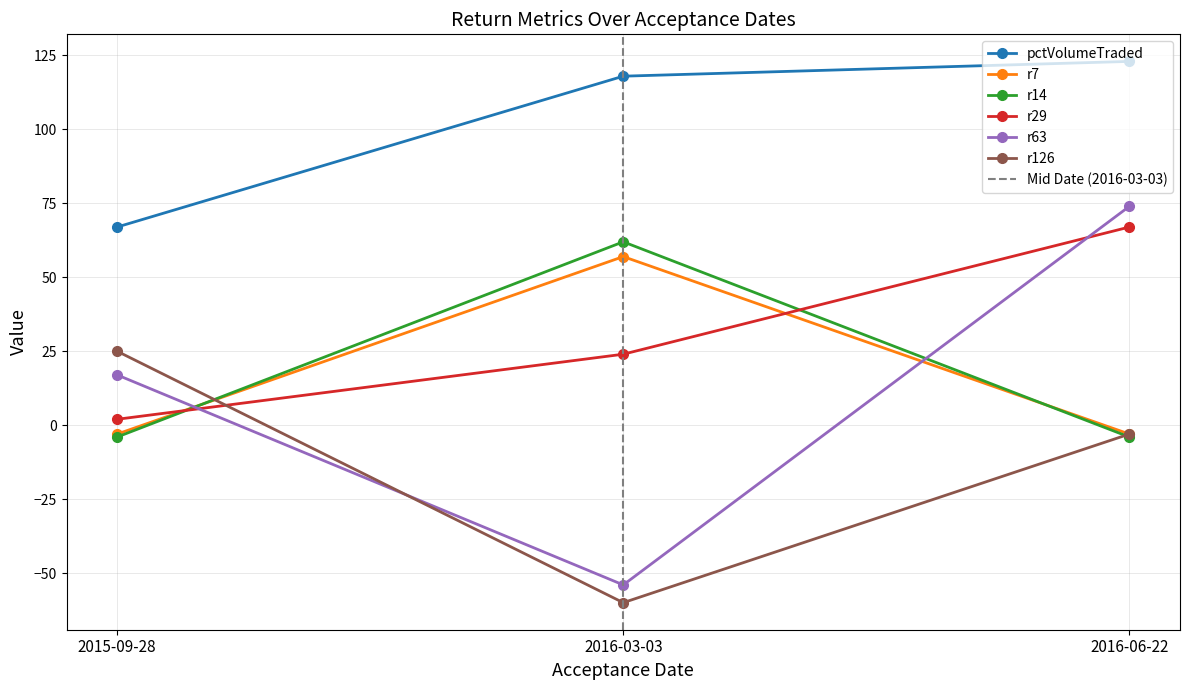

Read the pctVolumeTraded value at 2015-09-28.

67